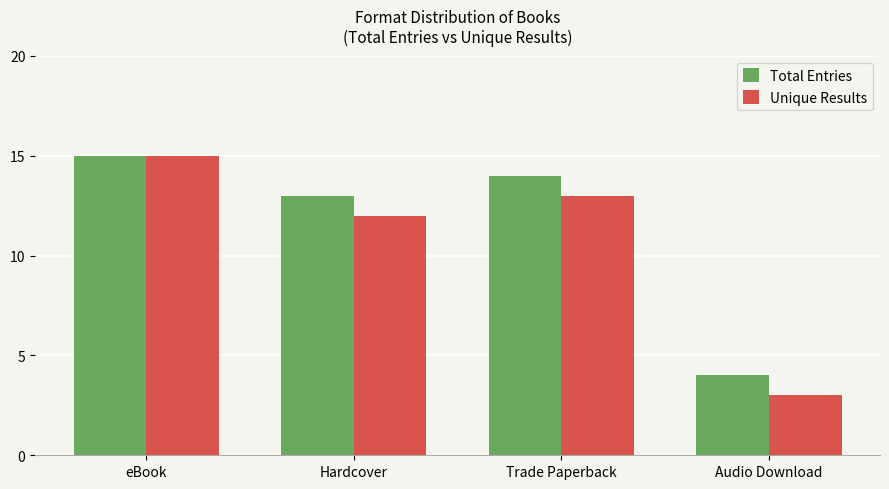

What is the difference between the Total Entries values at eBook and Audio Download?

11